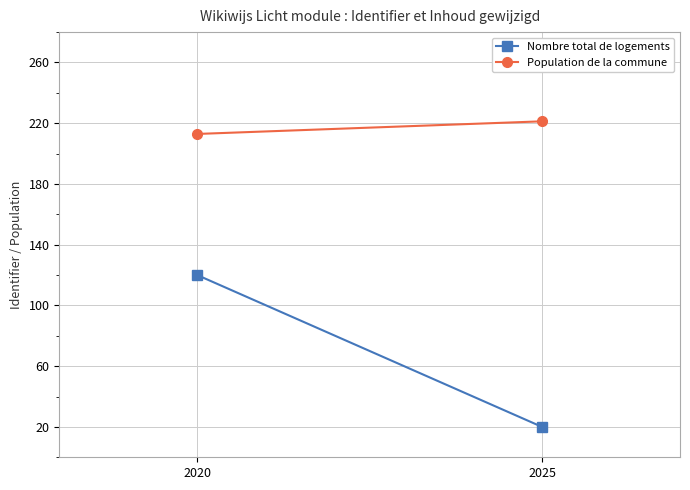

Which series has the largest total across all categories?

Population de la commune